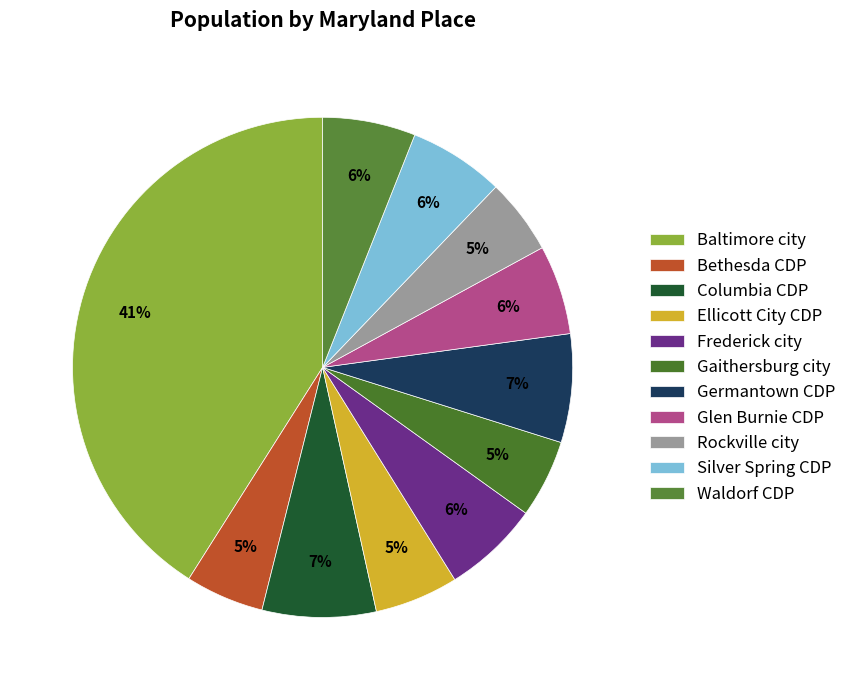

The Gaithersburg city slice represents 1% of the pie. True or false?

False